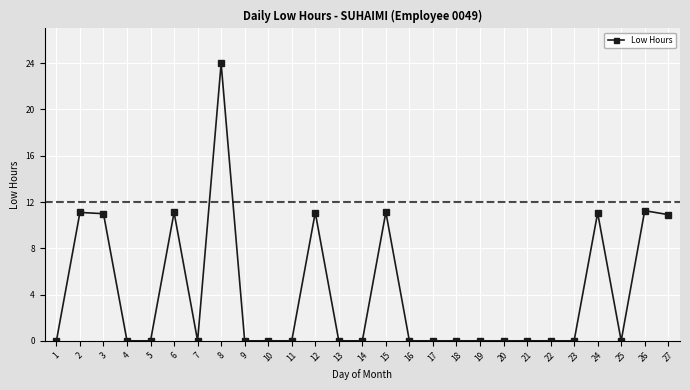

What is the change in value from 3 to 21?

-11.0